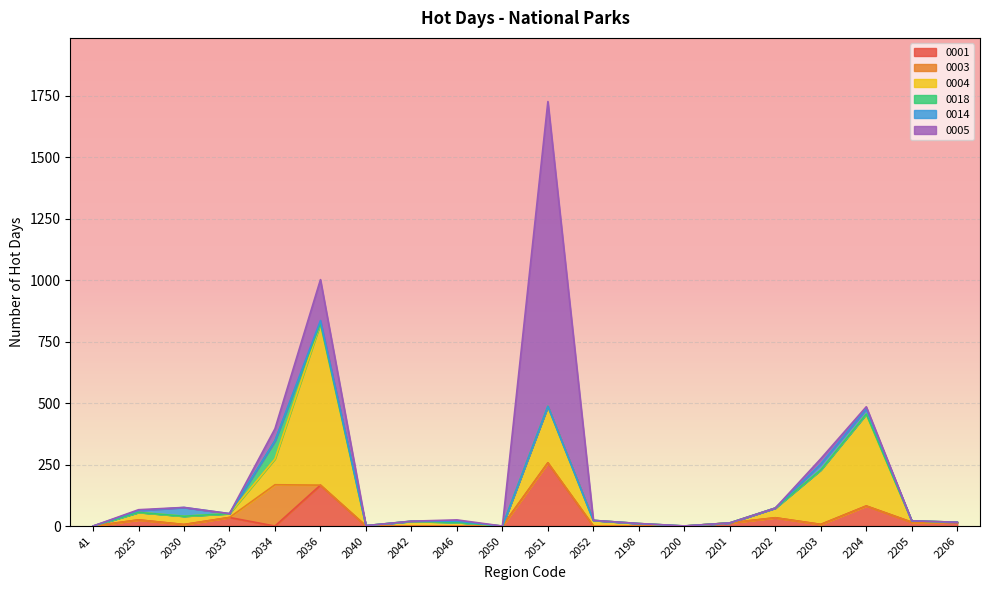

True or false: 0018 has a value of -48.5 at 2198.

False